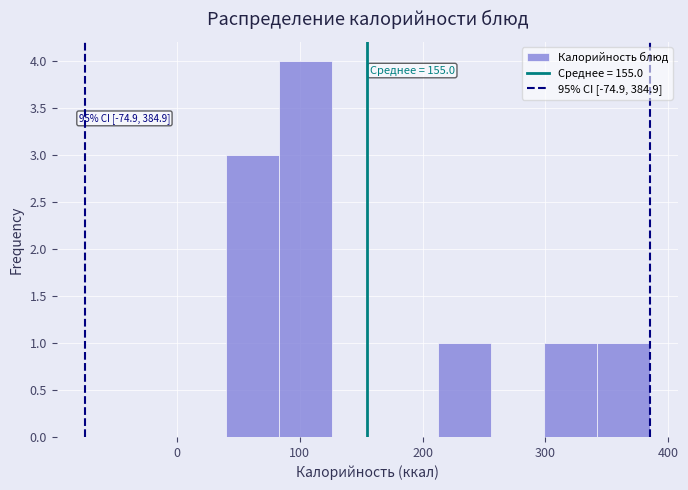

Over which range of the x-axis is the bar tallest?

80 to 130